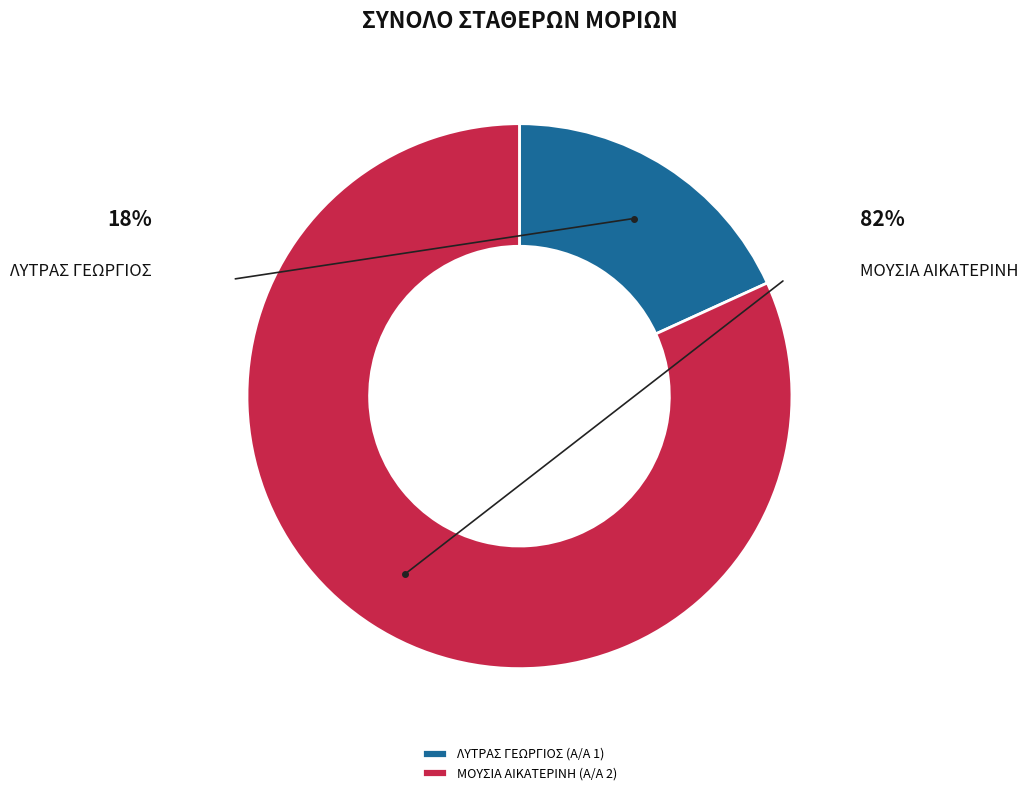

Rank the categories by value from lowest to highest.

ΛΥΤΡΑΣ ΓΕΩΡΓΙΟΣ (Α/Α 1), ΜΟΥΣΙΑ ΑΙΚΑΤΕΡΙΝΗ (Α/Α 2)